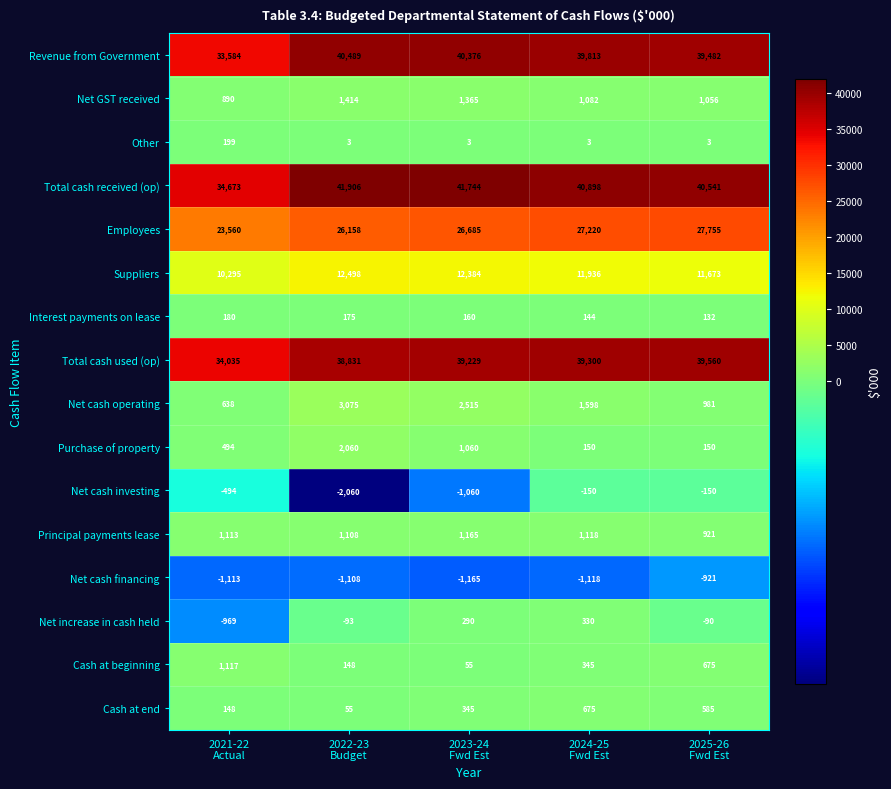

Which series has the largest total across all categories?

Total cash received (op)